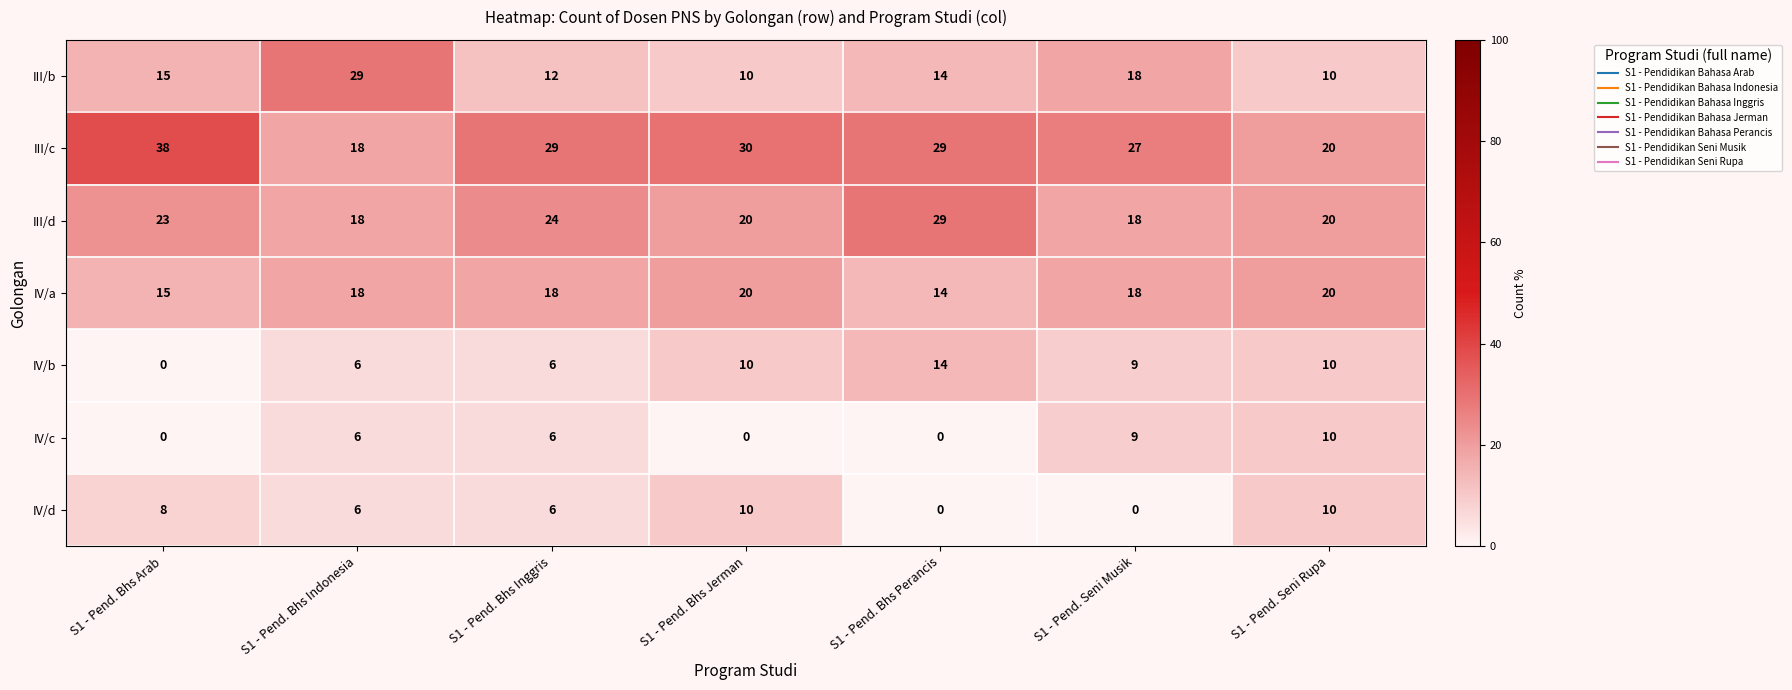

Is it true that III/b equals 14 at S1 - Pend. Bhs Perancis?

True